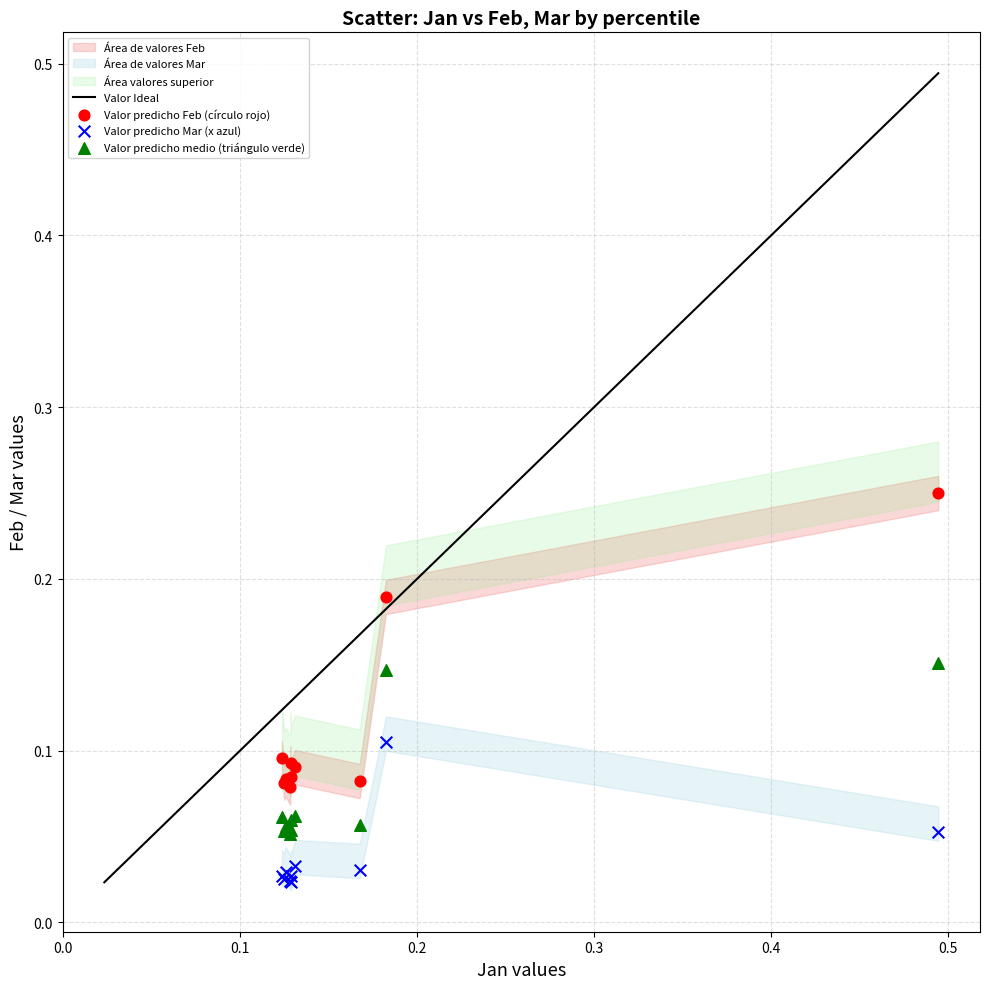

Which series has the largest Y range (max minus min)?

Valor predicho Feb (círculo rojo)